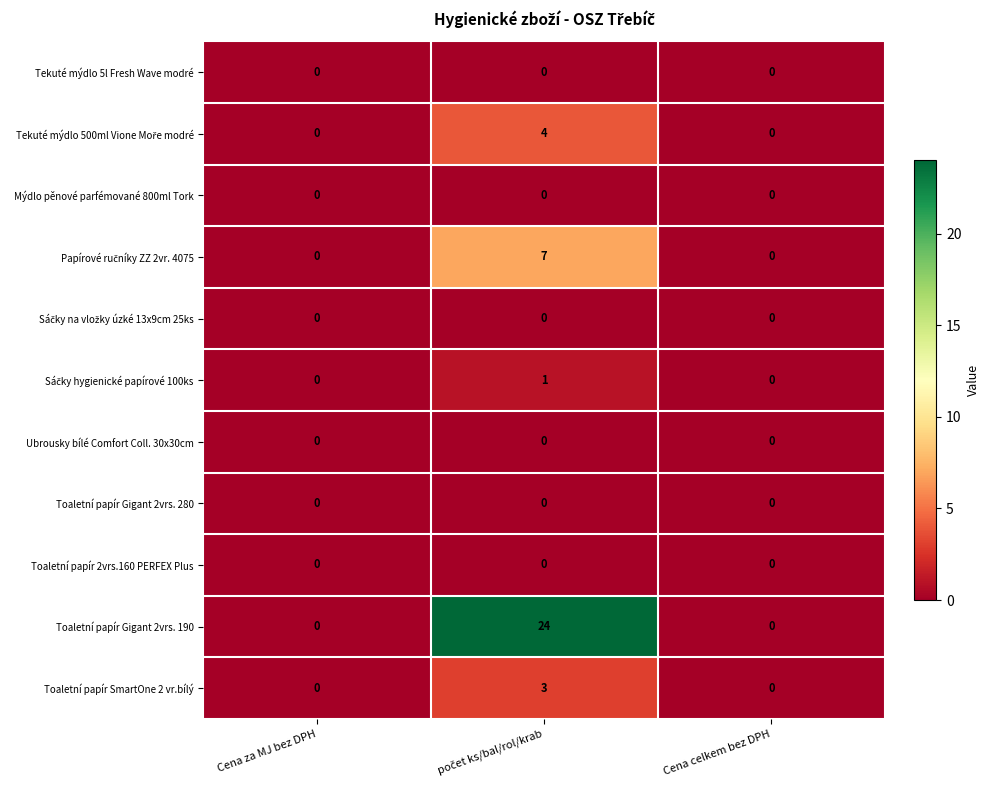

Which series has the largest total across all categories?

Toaletní papír Gigant 2vrs. 190